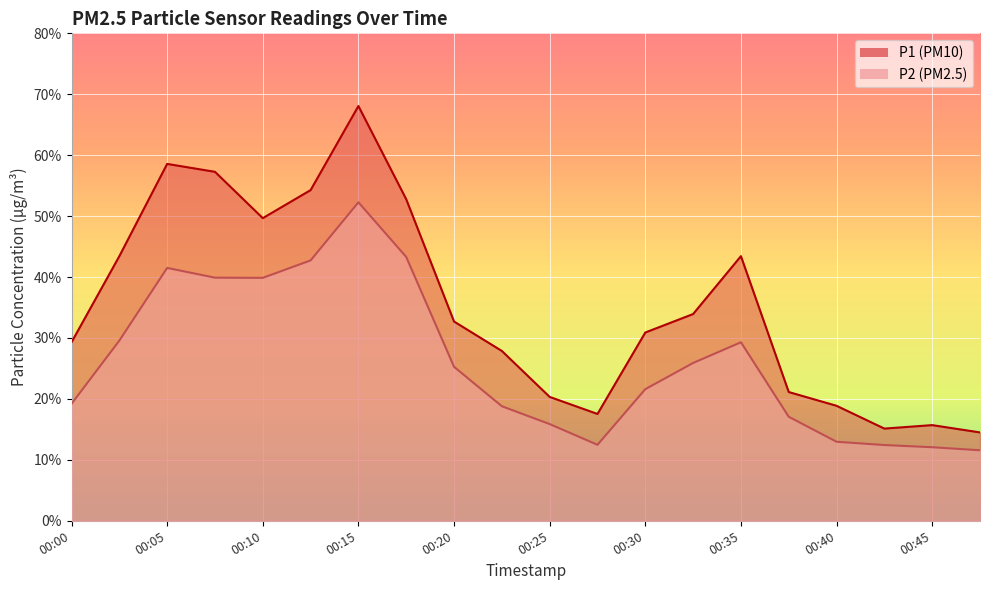

What is the greatest value displayed?

68.1